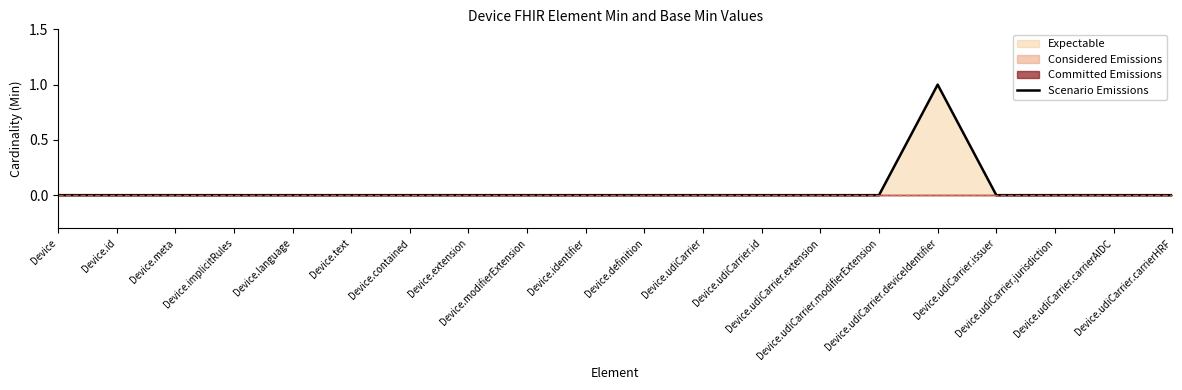

How many points are higher than both their immediate neighbors (excluding endpoints)?

1